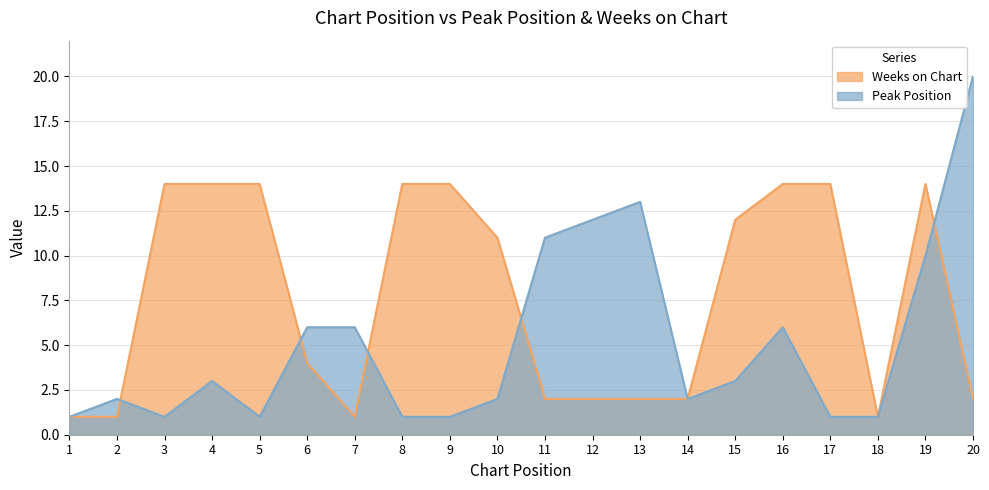

What is the maximum value for Weeks on Chart?

14